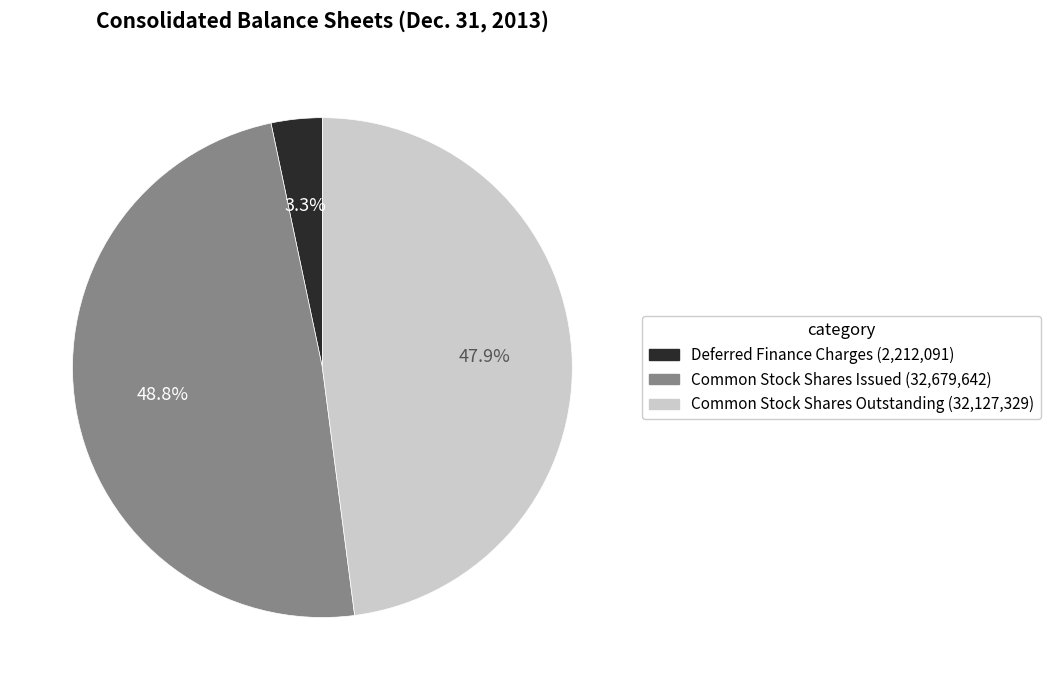

Count the number of slices in the pie.

3